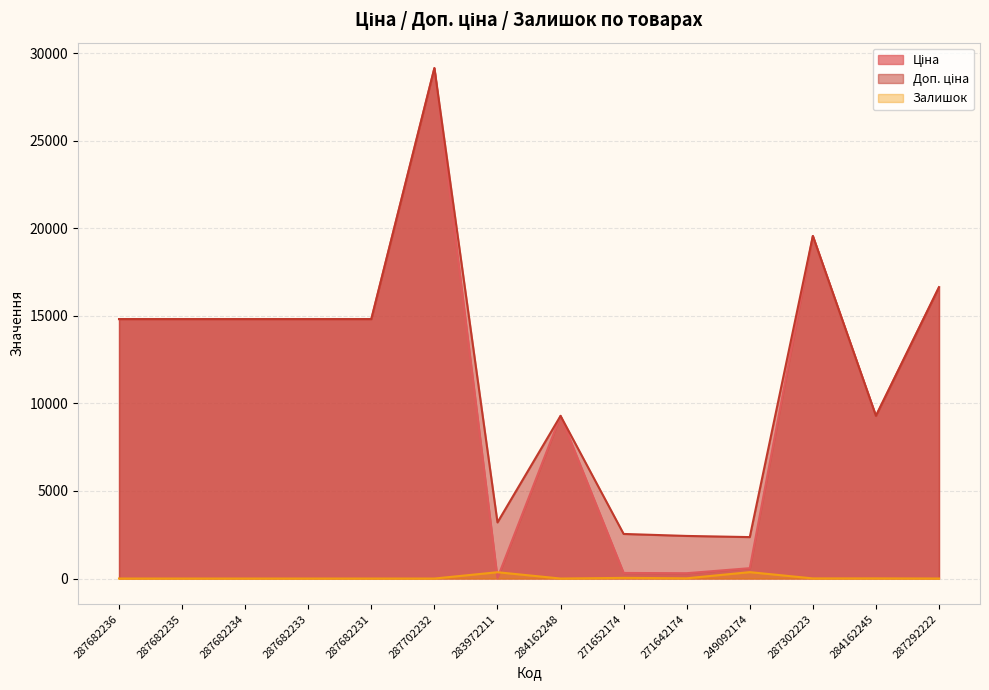

What is the sum of all Залишок values?

793.0